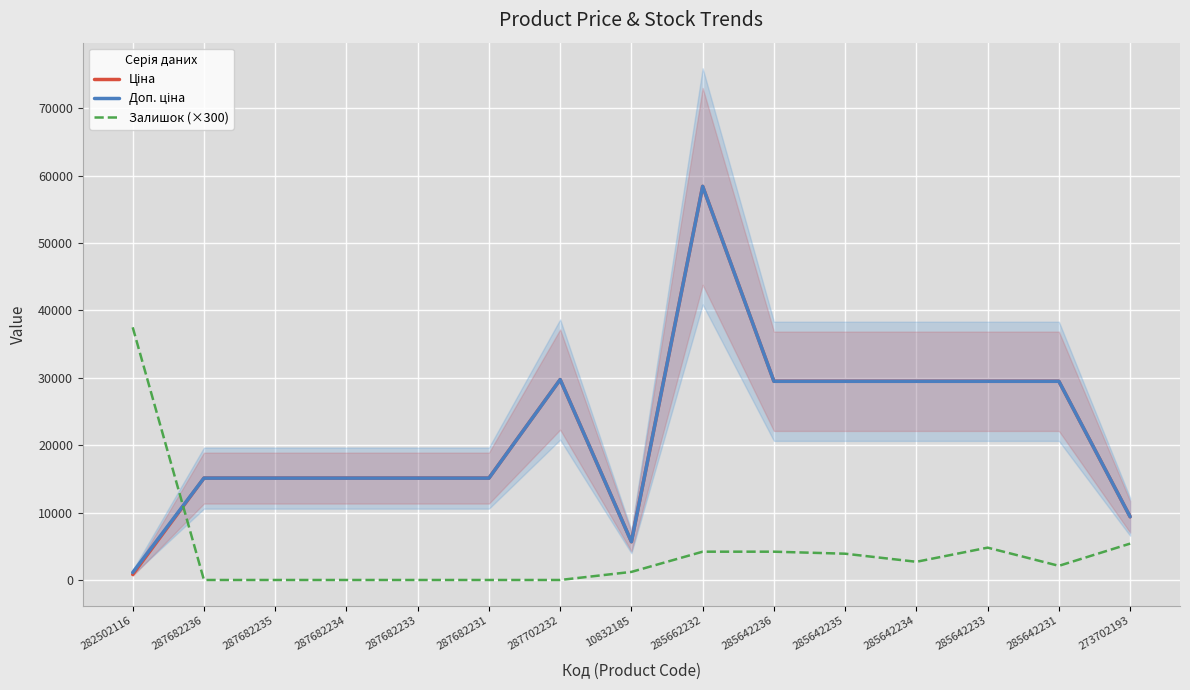

What is the value of the Доп. ціна point at the 5th from the left?

15120.0